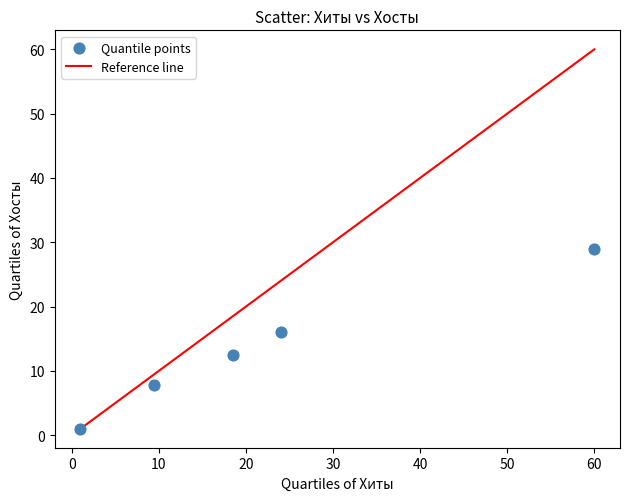

What is the range of X values (max minus min)?

59.0